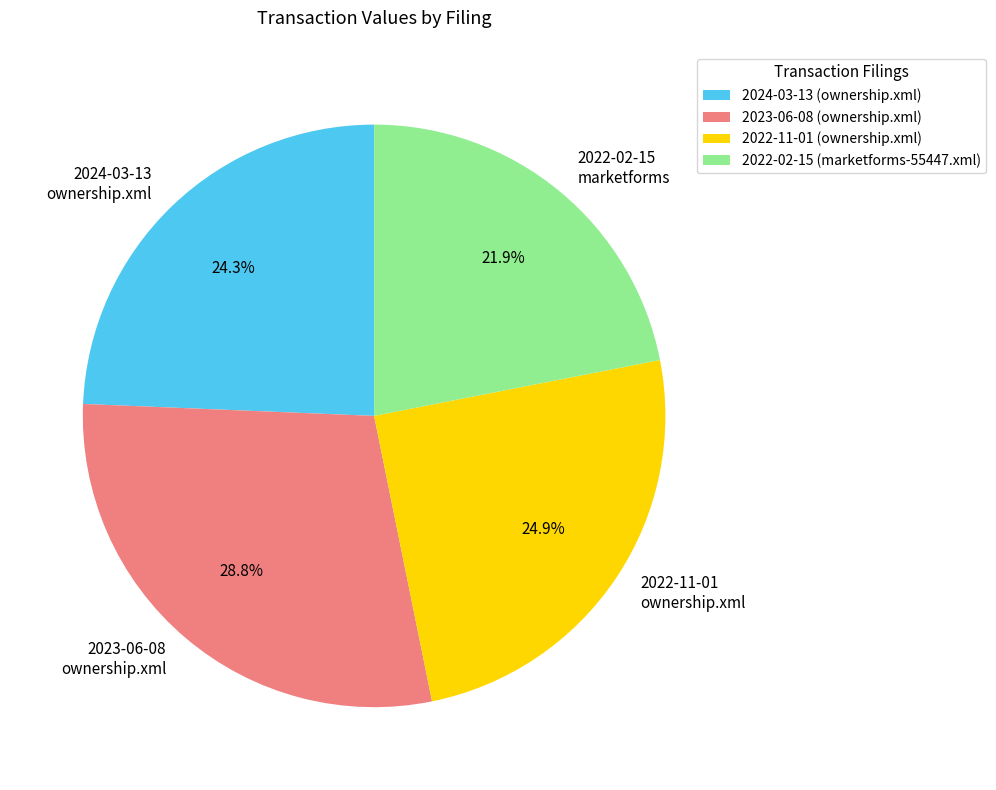

Is there any slice that represents more than half of the pie?

No